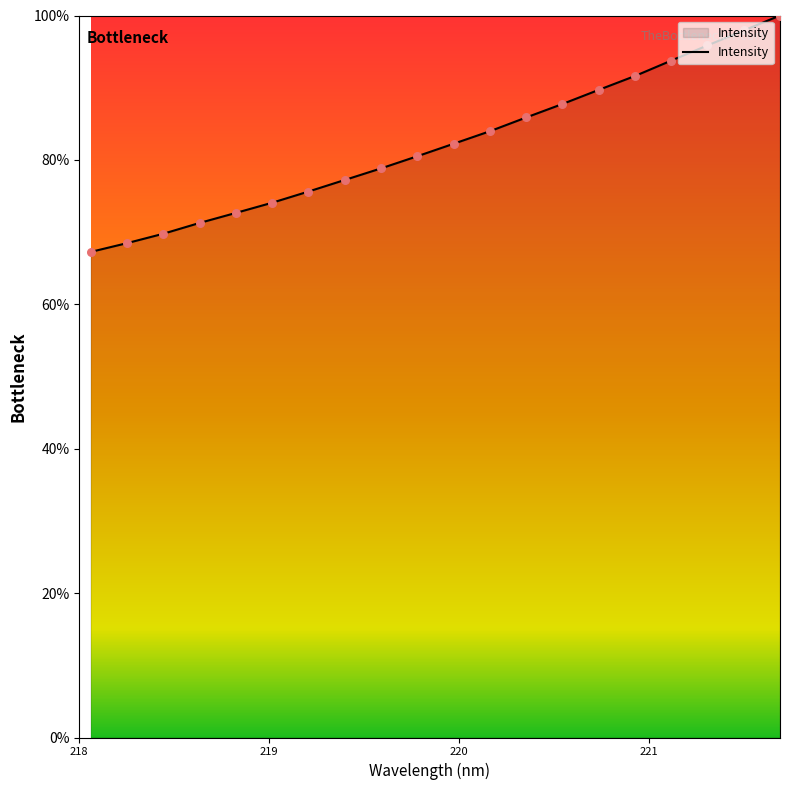

What is the maximum value shown in the chart?

100.0